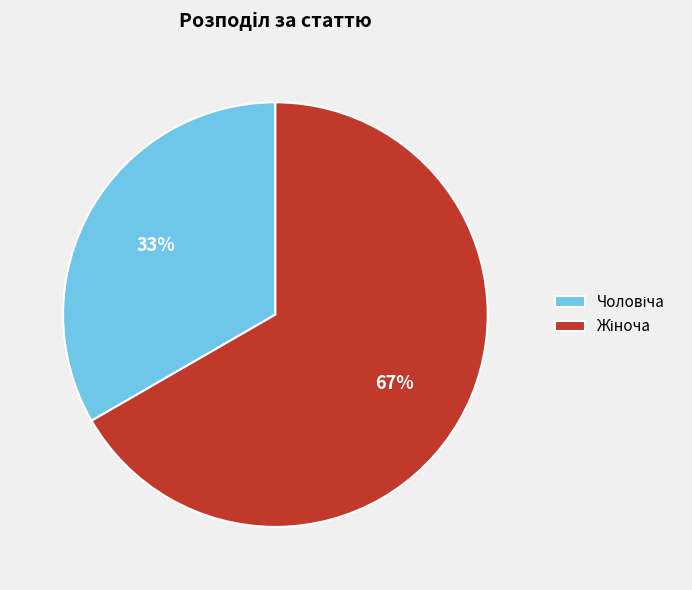

To the nearest percent, what is the average slice percentage?

50%